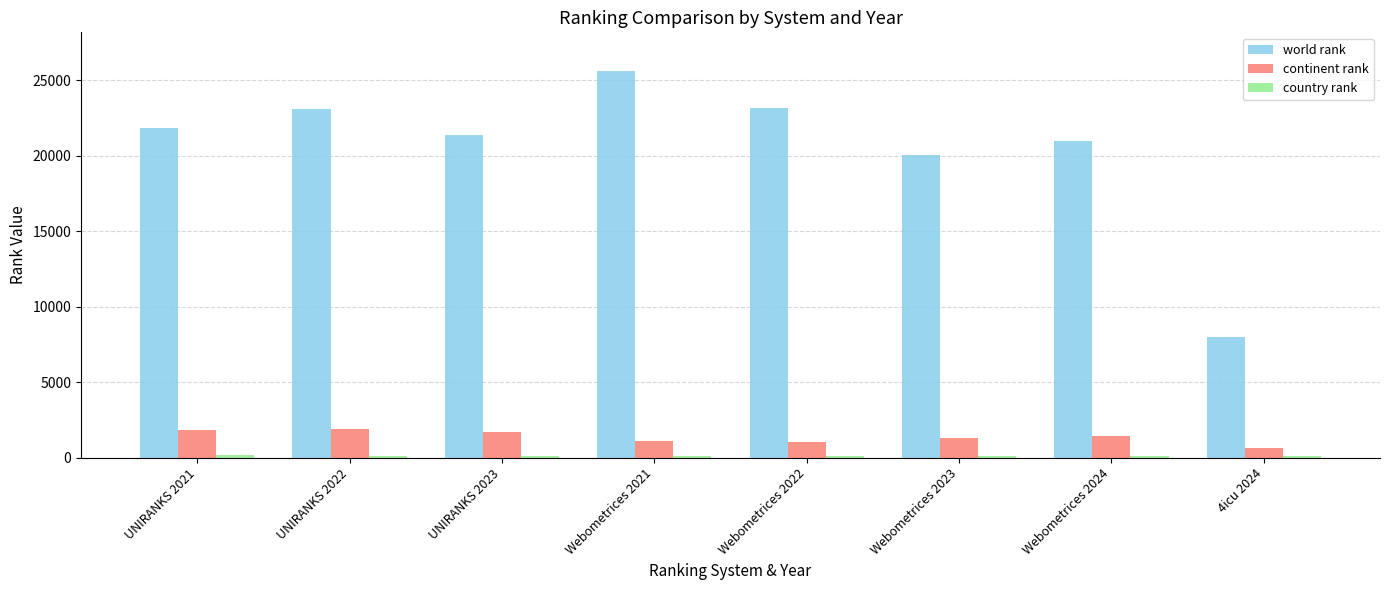

What is the label of the 3rd bar from the left?

UNIRANKS 2023